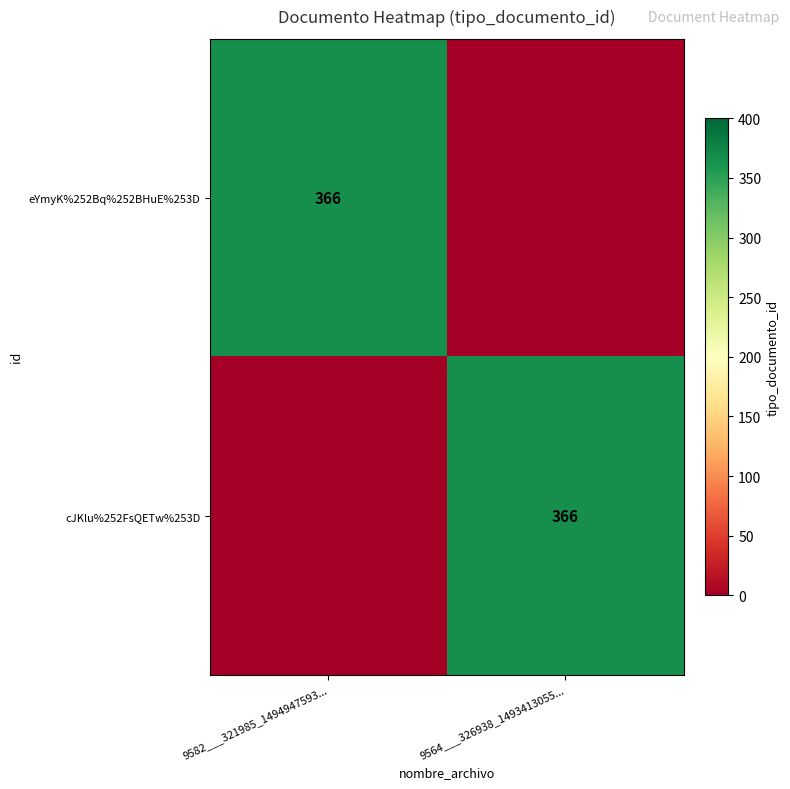

The cJKlu%252FsQETw%253D series shows 602 at 9564___326938_1493413055.... True or false?

False